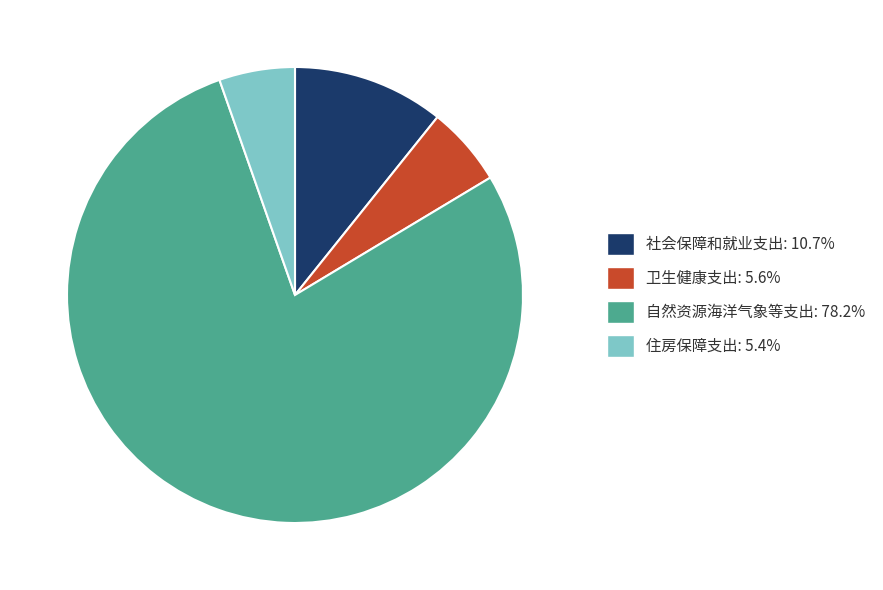

Does any single category account for the majority?

Yes